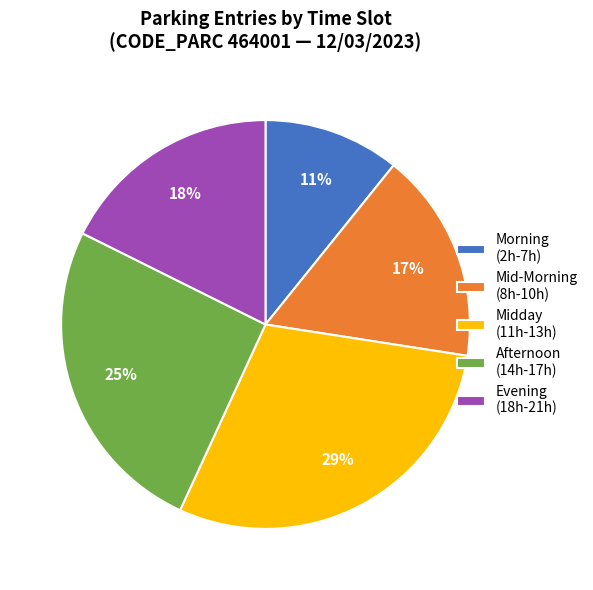

To the nearest percent, what is the average slice percentage?

20%